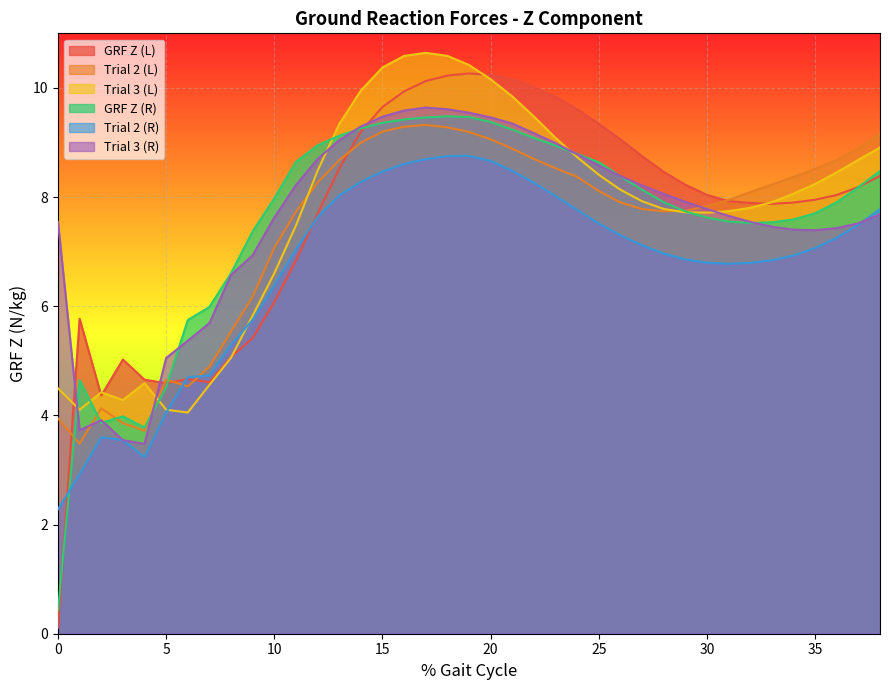

What is the spread (max minus min) of values at 6?

1.7